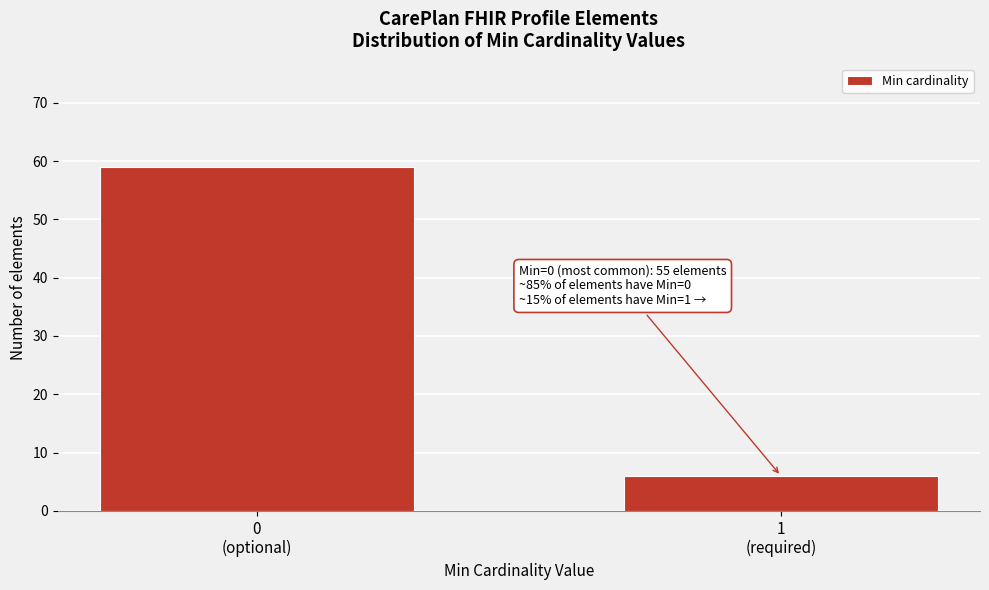

Reading left to right, list all the values displayed in this chart.

59	6